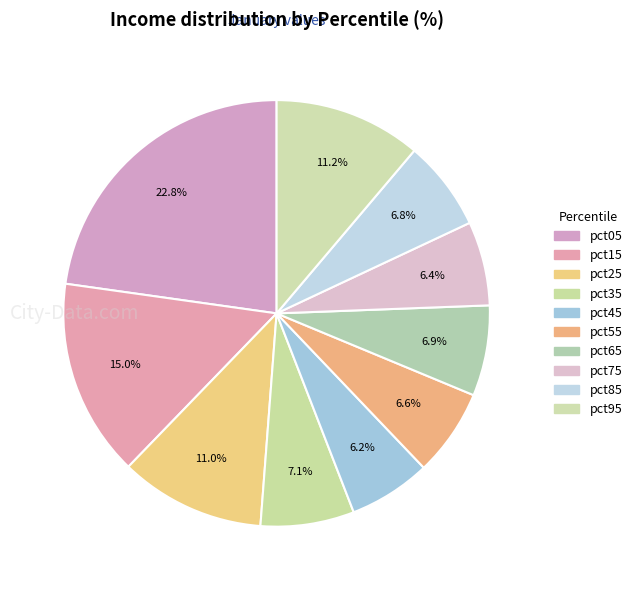

The pct45 slice represents 6% of the pie. True or false?

True